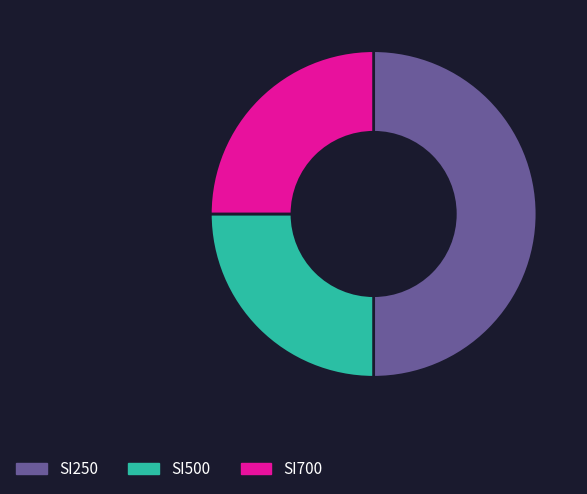

Which slice is the largest?

SI250